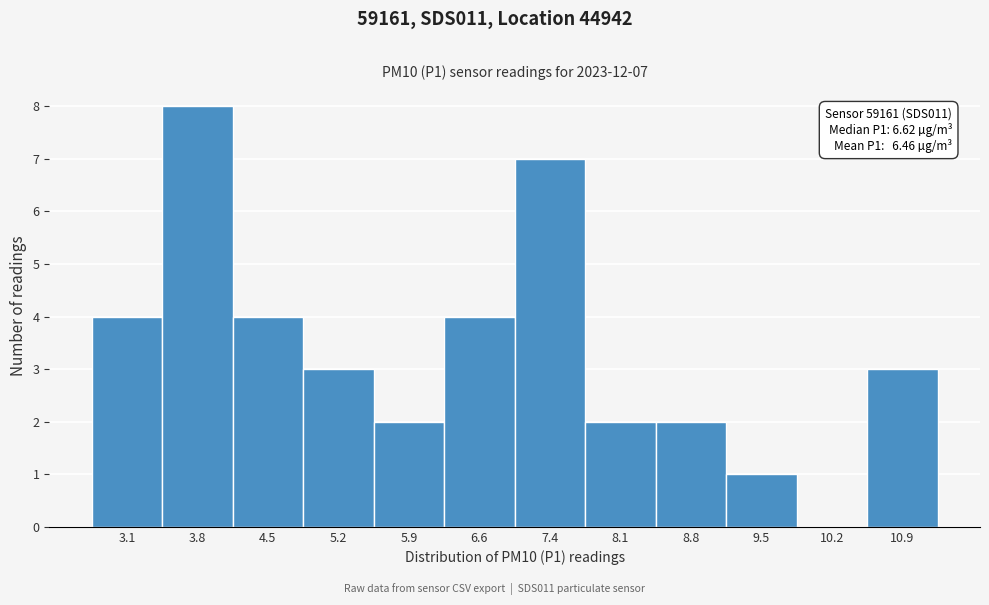

Reading left to right, extract all data points from this chart.

3.1=4	3.8=8	4.5=4	5.2=3	5.9=2	6.6=4	7.4=7	8.1=2	8.8=2	9.5=1	10.2=0	10.9=3